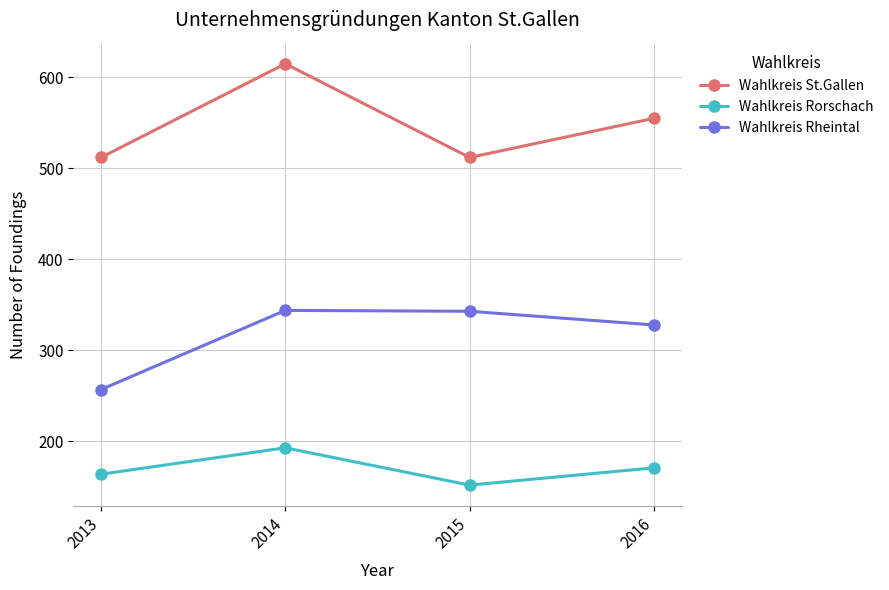

What is the value of the Wahlkreis St.Gallen point at the 1st from the left?

512